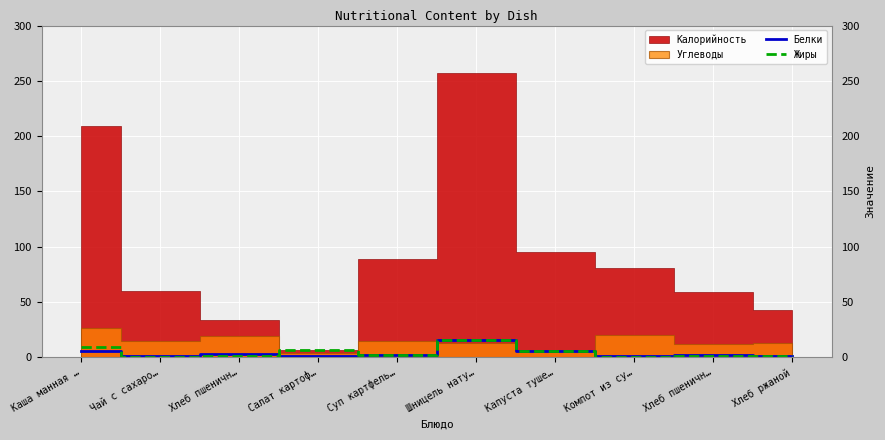

How many values in the Жиры series are below 2?

5